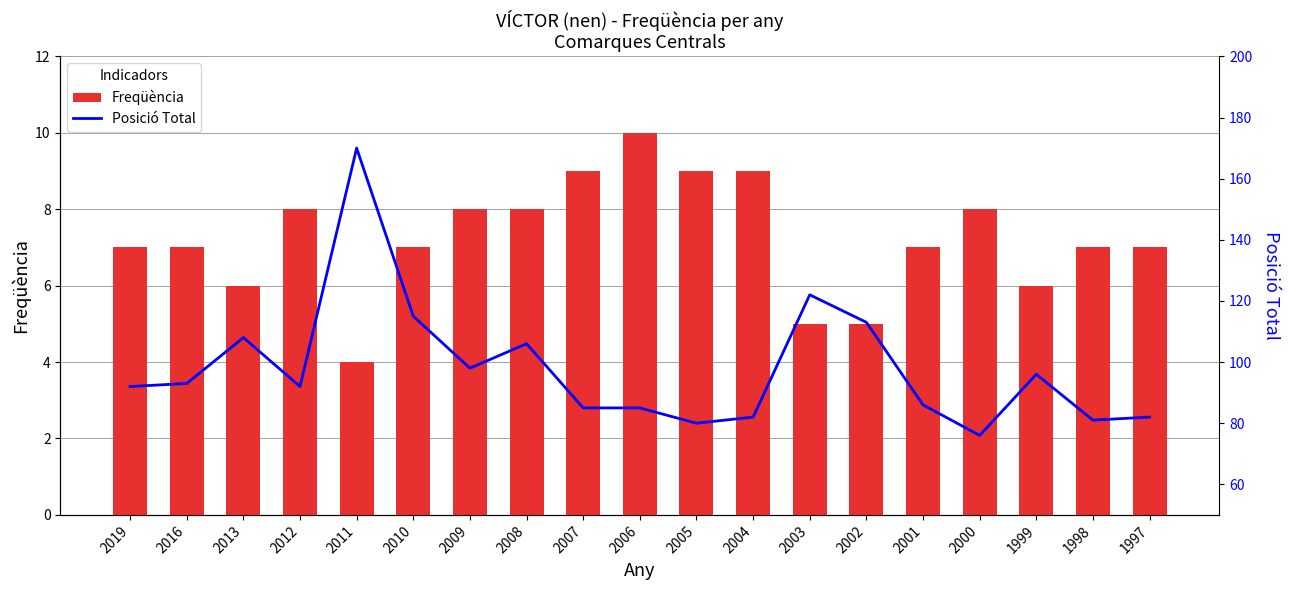

What value does the Posició Total series have at 2010?

115